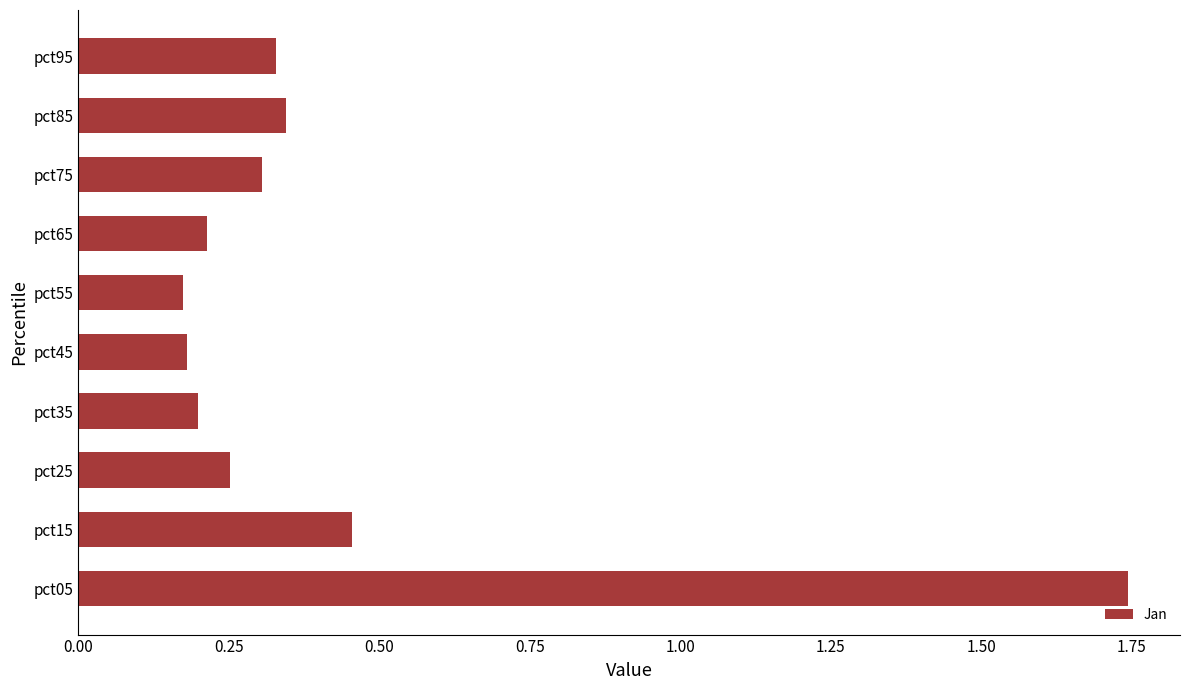

What is the sum of all values?

4.2